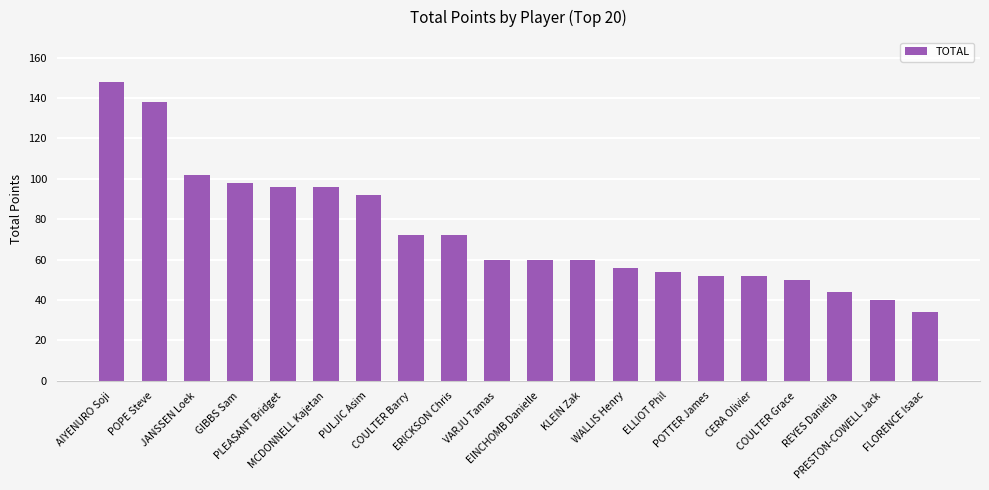

The value at PRESTON-COWELL Jack is 63. True or false?

False